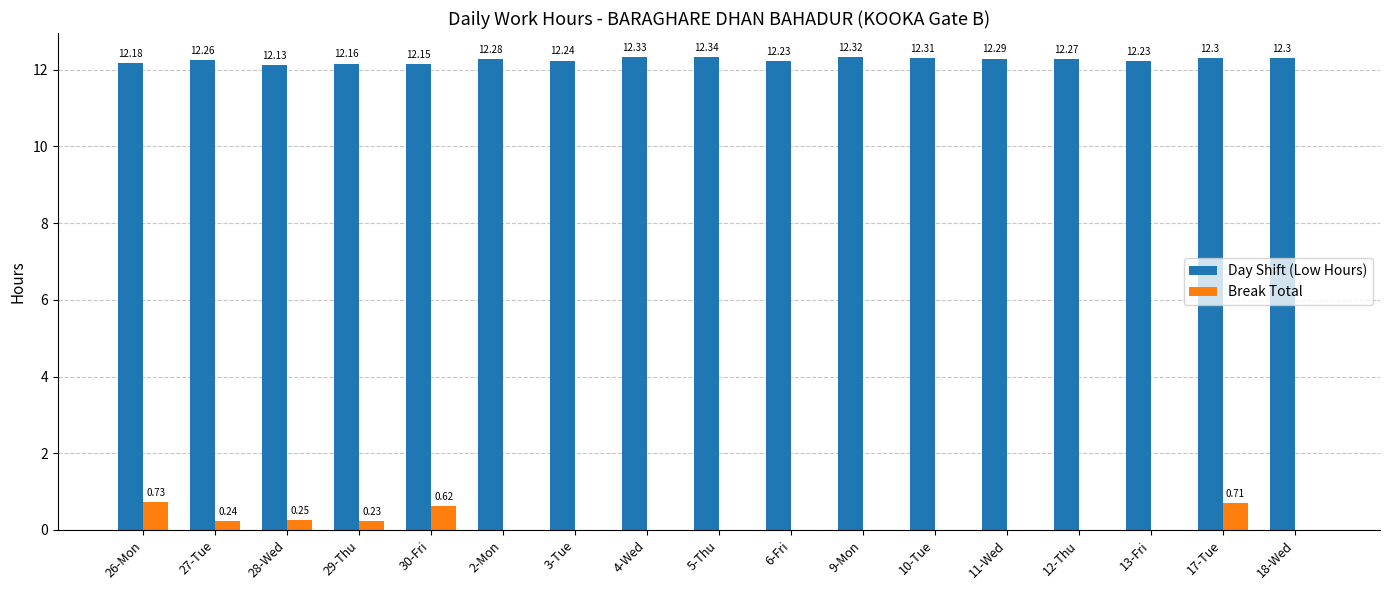

Is the value of Break Total at 3-Tue greater than the value of Day Shift (Low Hours) at 27-Tue?

No